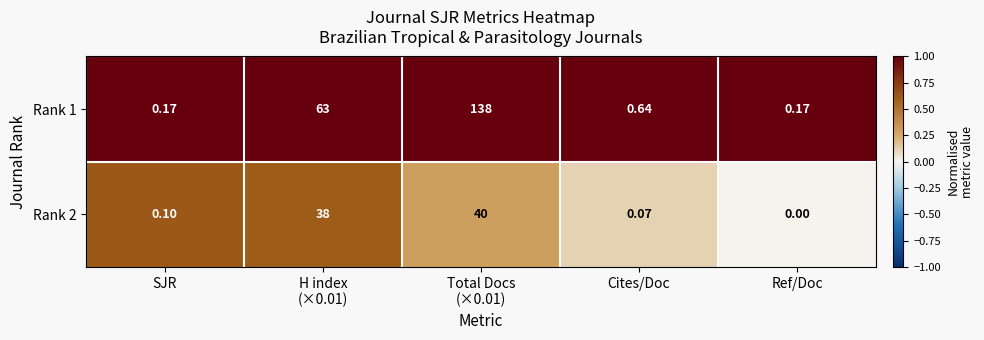

Which category has the lowest value in the Rank 2 series?

Ref/Doc